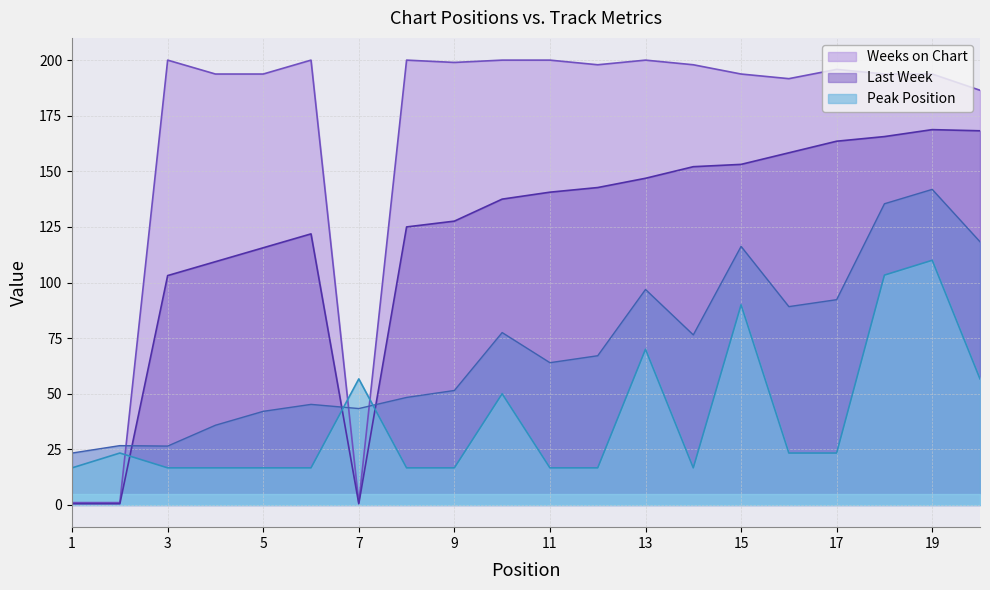

The Weeks on Chart series shows 200.0 at 13. True or false?

True